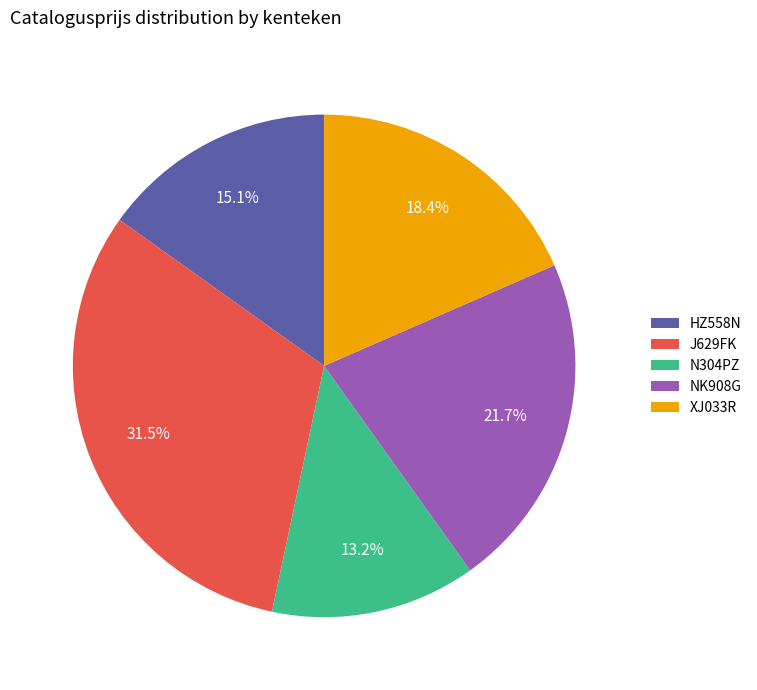

What percentage is NOT represented by J629FK?

68.5%